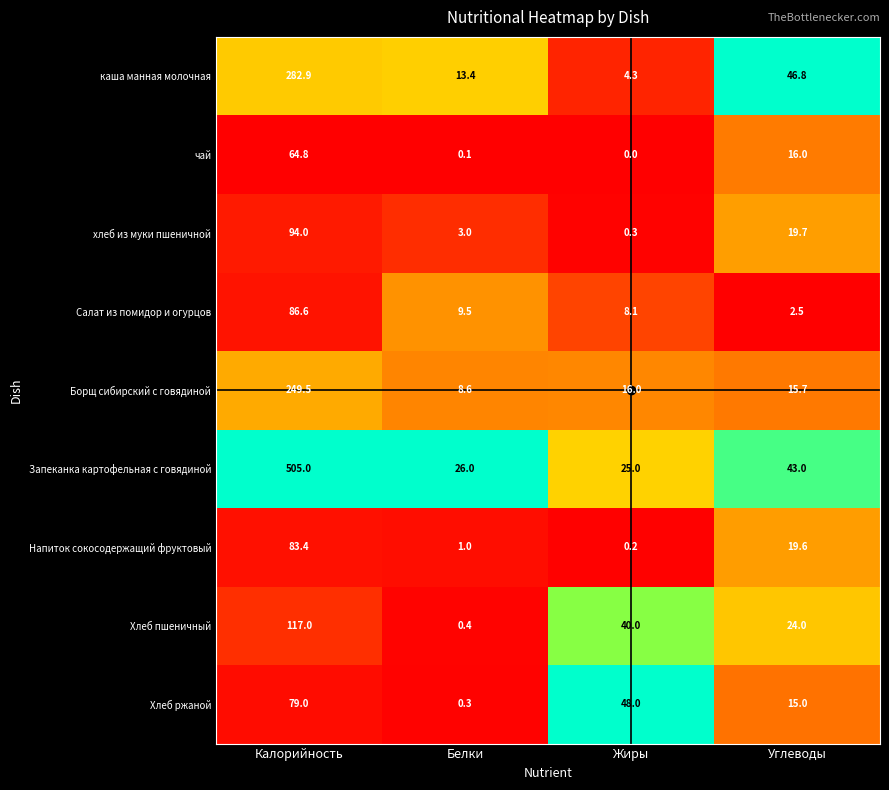

How many data points does each series have?

4